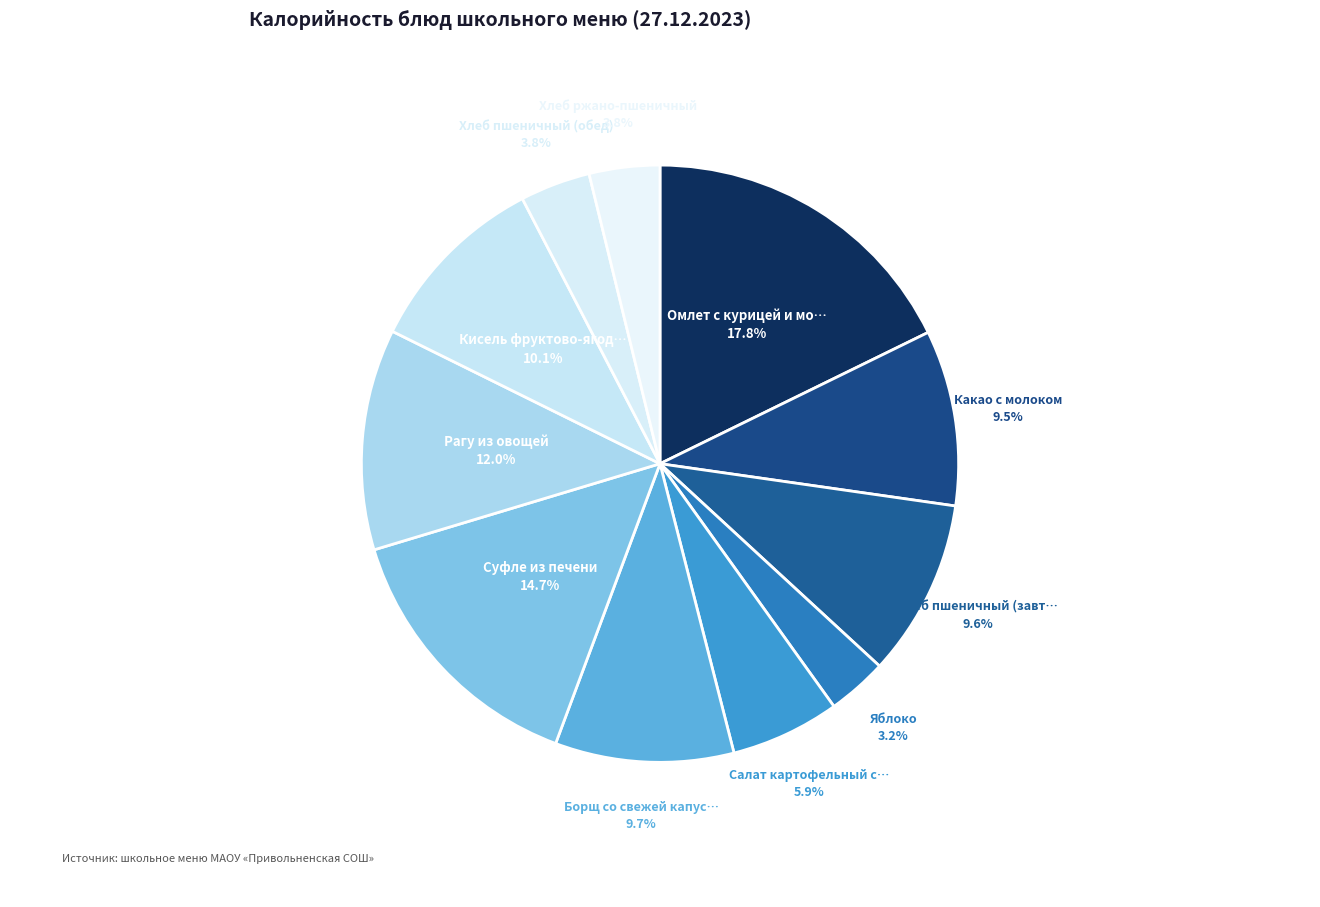

Which category has the smallest portion of the pie?

Яблоко